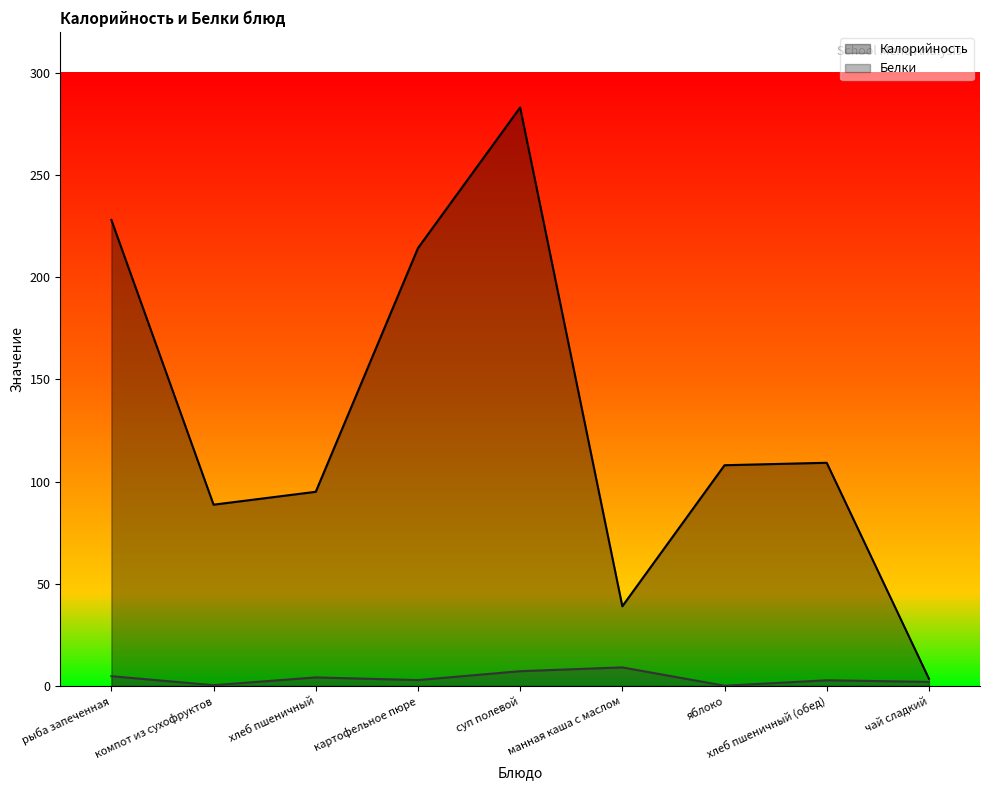

What is the average value of the Калорийность series?

129.9